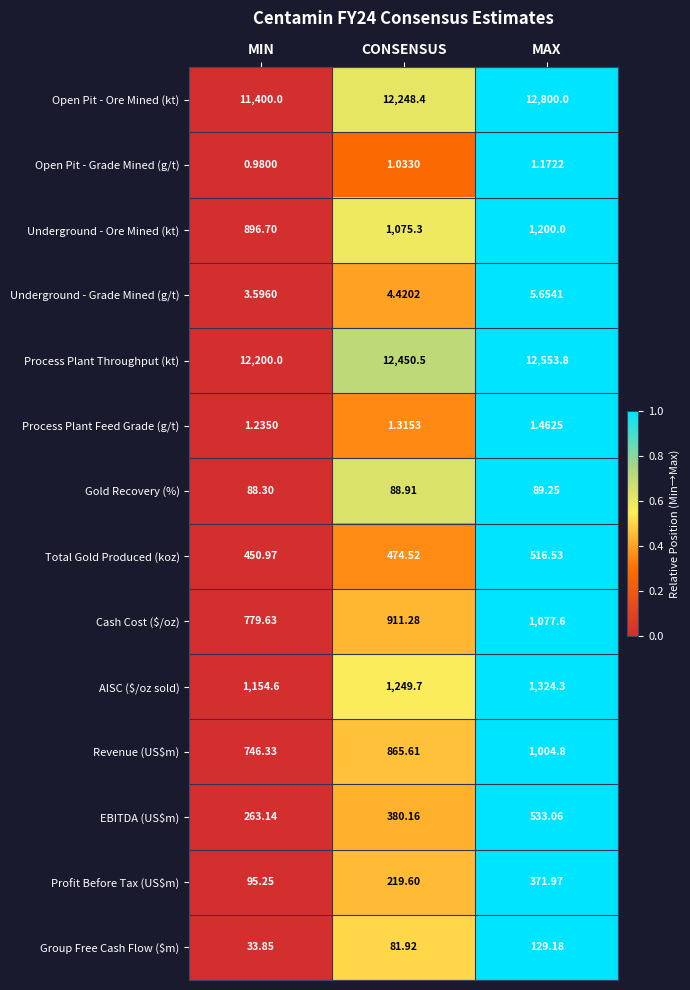

Where is Gold Recovery (%) nearest to the value 88?

MIN